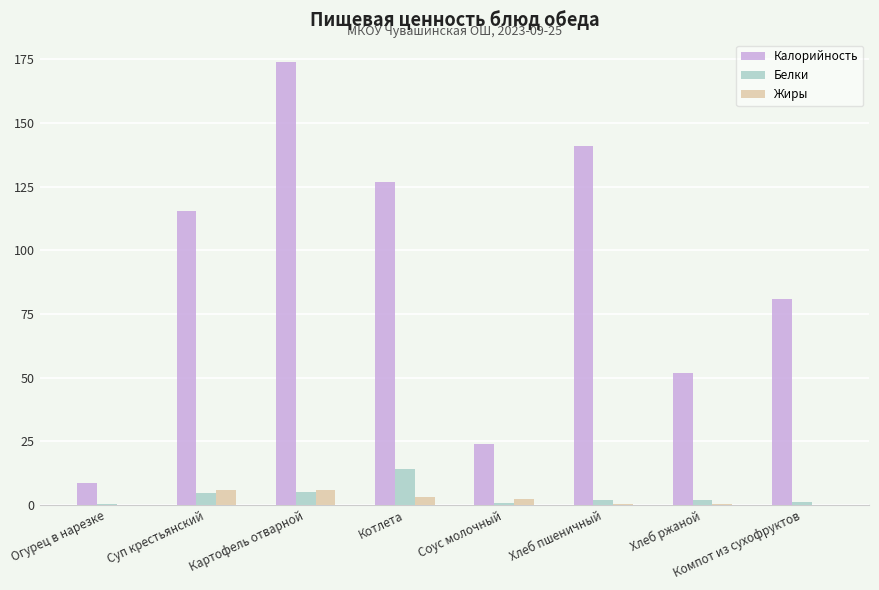

Does the chart contain stacked bars?

No